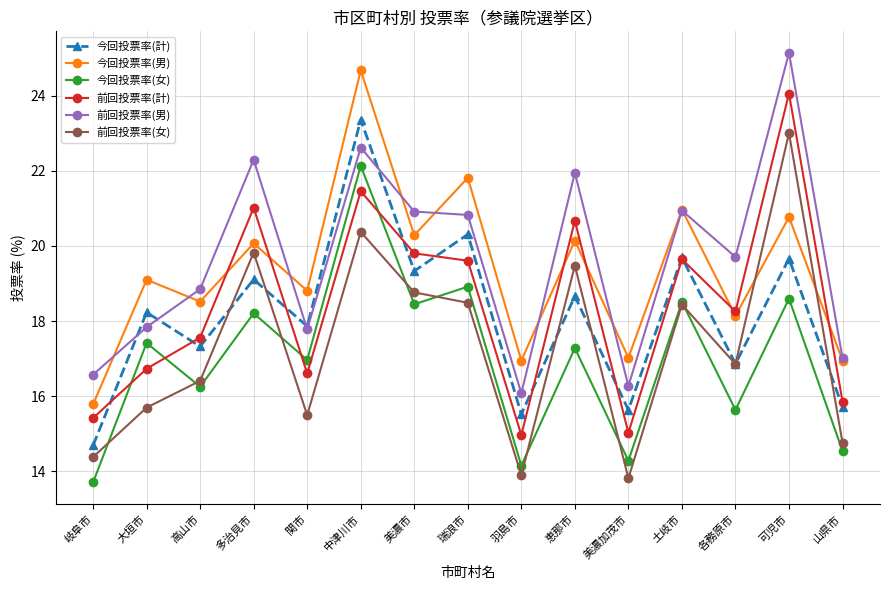

What position from the right is 羽島市?

7